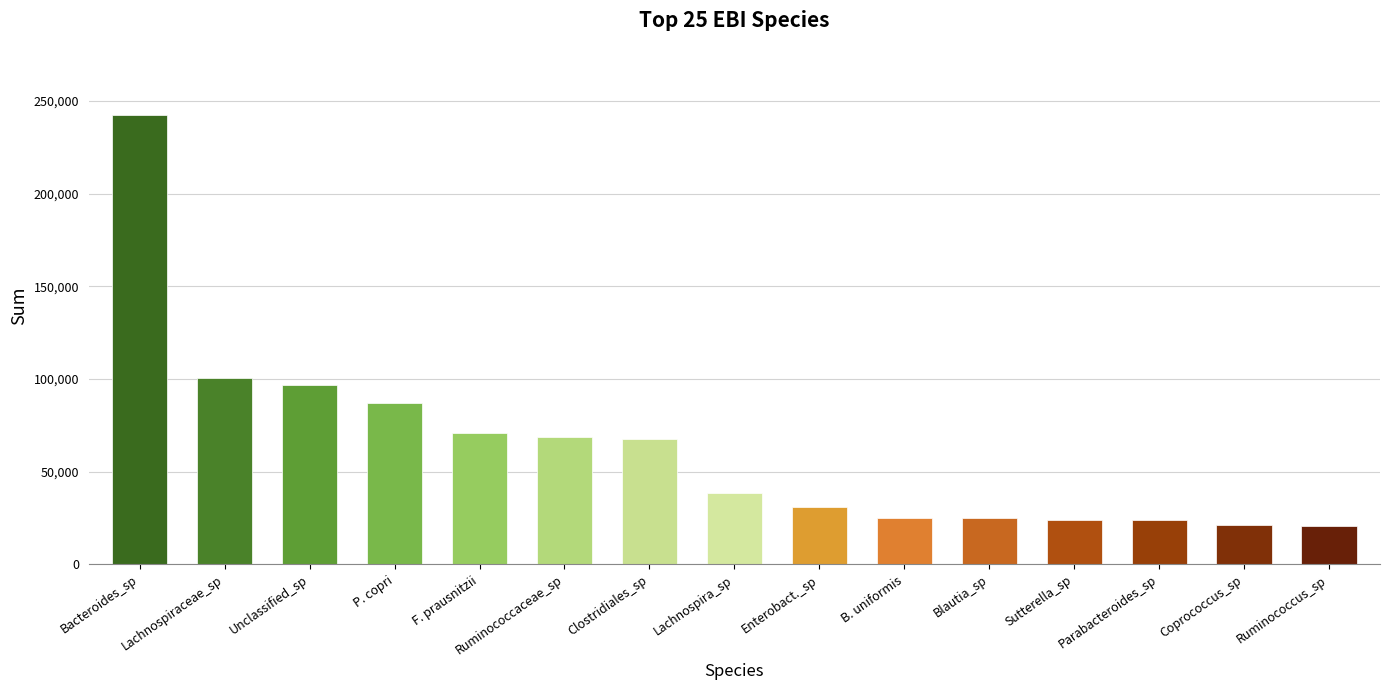

How many bars are there in total?

15